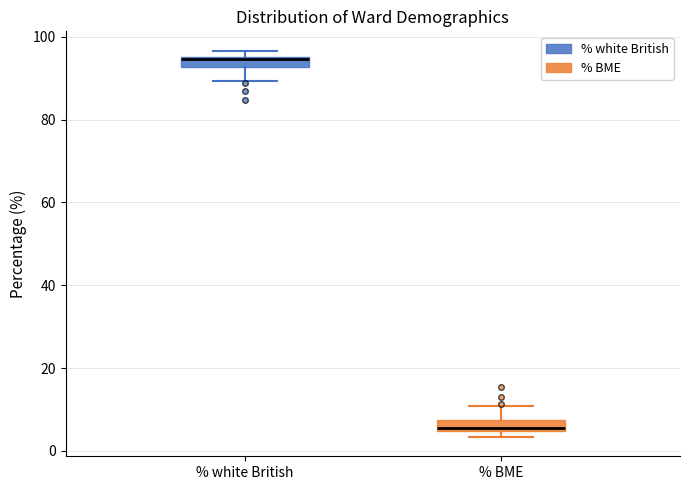

Which box has the lowest median line?

% BME